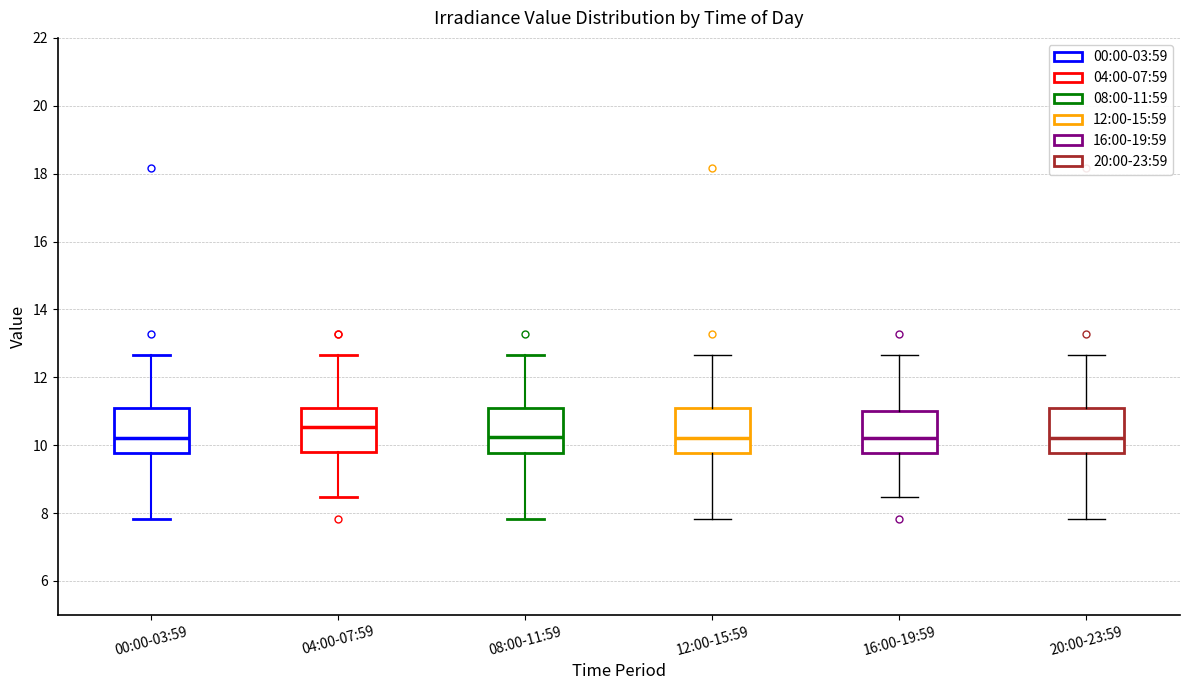

Where does the upper whisker of the box for 08:00-11:59 end on the y-axis? The values are not printed on the chart, so give them approximately, as read against the axis.

12.6